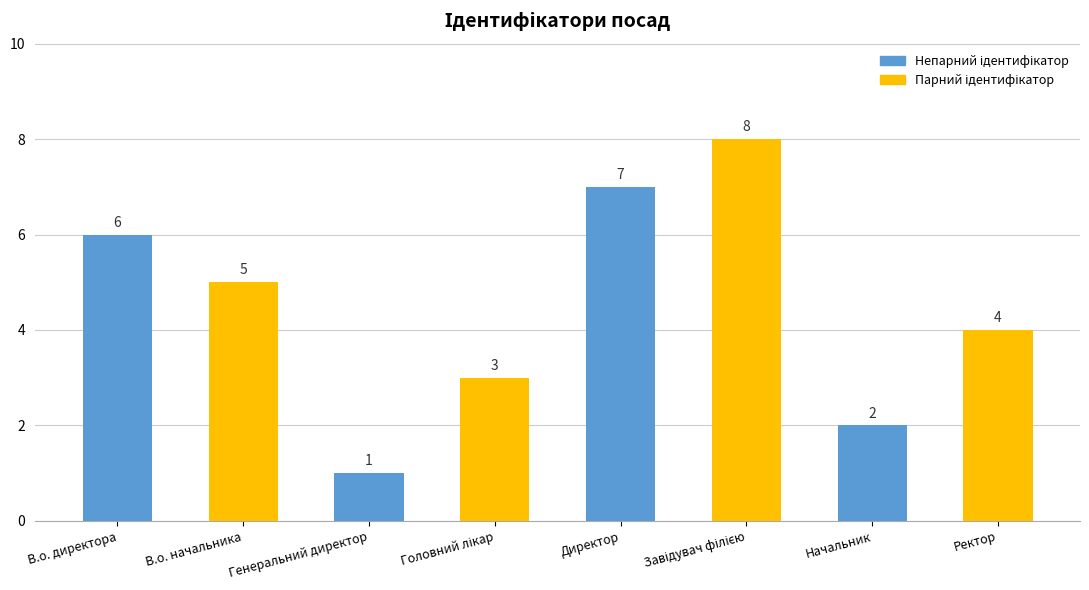

Reading left to right, transcribe all the data shown in this chart.

6	5	1	3	7	8	2	4